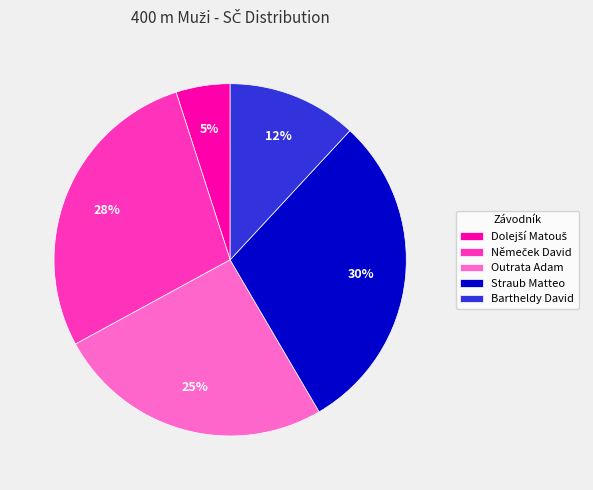

Does any single category account for the majority?

No